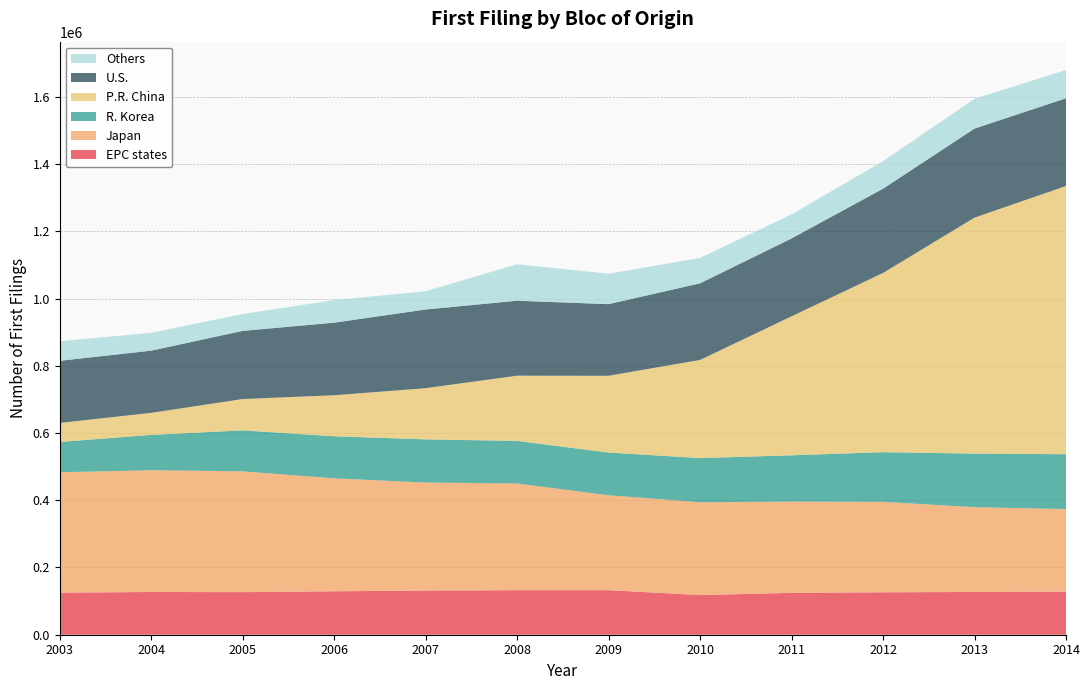

Reading left to right, what are all the values shown in this chart?

EPC states: 2003=125129	2004=127112	2005=126652	2006=129229	2007=131364	2008=132401	2009=132568	2010=117916	2011=124435	2012=126222	2013=127188	2014=128438
Japan: 2003=358184	2004=362342	2005=359382	2006=336013	2007=321375	2008=317528	2009=282359	2010=276156	2011=271683	2012=269132	2013=252391	2014=245343
R. Korea: 2003=90165	2004=105027	2005=121942	2006=125249	2007=128438	2008=126691	2009=126988	2010=131461	2011=137671	2012=147694	2013=159248	2014=163185
P.R. China: 2003=56637	2004=65586	2005=93172	2006=121968	2007=152299	2008=194005	2009=228456	2010=291960	2011=413540	2012=533245	2013=702013	2014=798074
U.S.: 2003=184758	2004=185008	2005=202776	2006=215904	2007=234043	2008=223045	2009=213093	2010=227907	2011=231630	2012=250617	2013=264923	2014=260984
Others: 2003=58298	2004=53106	2005=50285	2006=67018	2007=54347	2008=108544	2009=90607	2010=75585	2011=71808	2012=81925	2013=88645	2014=84315